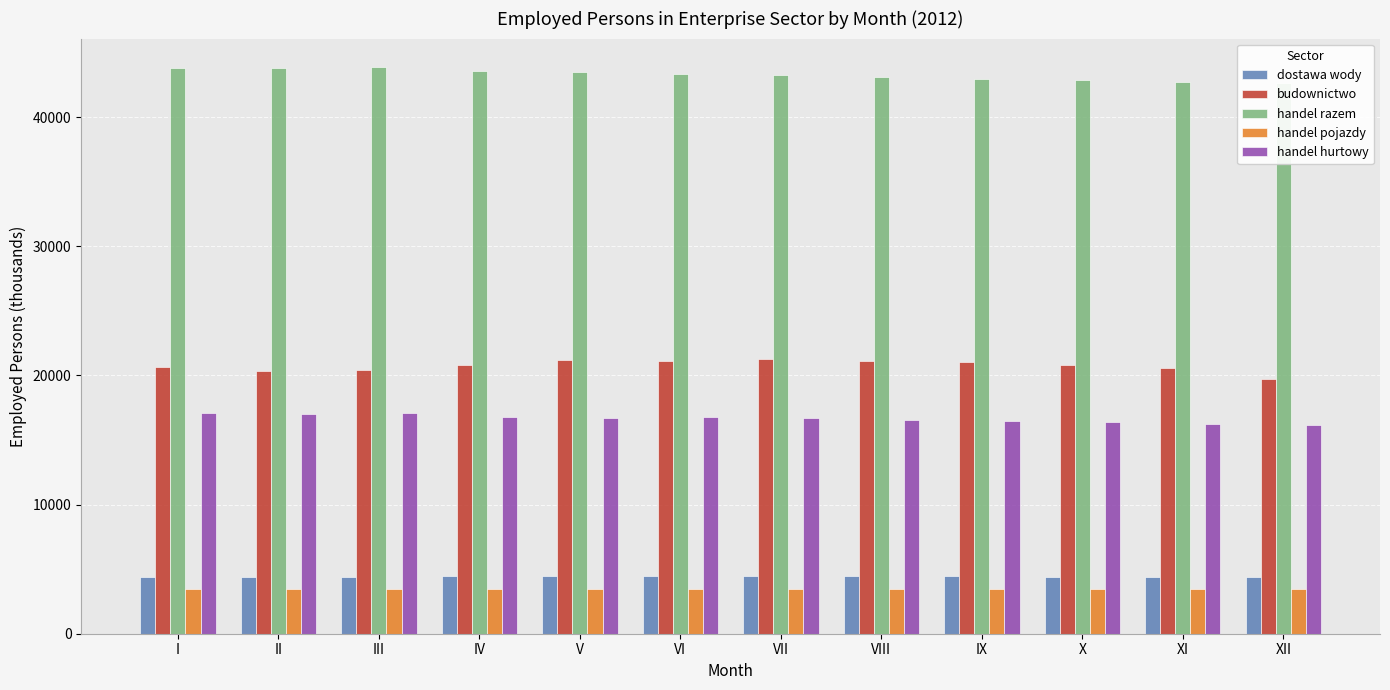

What is the average value of the handel razem series?

43274